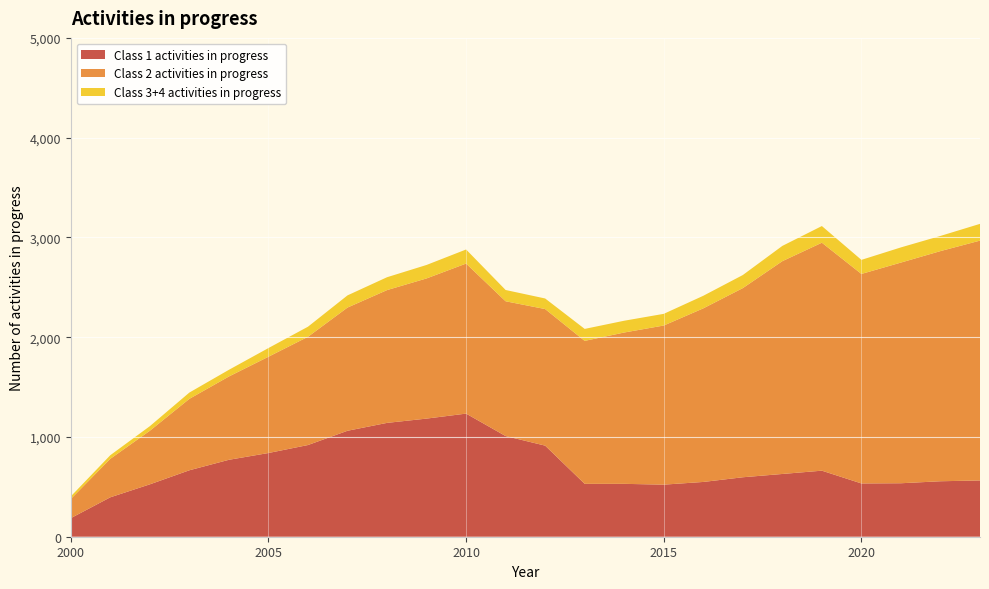

Reading left to right, transcribe all the data shown in this chart.

Class 1 activities in progress: 2000=186	2001=395	2002=525	2003=666	2004=771	2005=839	2006=919	2007=1062	2008=1141	2009=1184	2010=1234	2011=1009	2012=913	2013=530	2014=530	2015=522	2016=549	2017=596	2018=629	2019=662	2020=534	2021=536	2022=556	2023=564
Class 2 activities in progress: 2000=192	2001=386	2002=537	2003=716	2004=835	2005=965	2006=1085	2007=1235	2008=1331	2009=1405	2010=1504	2011=1351	2012=1369	2013=1433	2014=1517	2015=1595	2016=1740	2017=1896	2018=2133	2019=2285	2020=2100	2021=2212	2022=2307	2023=2404
Class 3+4 activities in progress: 2000=26	2001=36	2002=46	2003=63	2004=67	2005=87	2006=101	2007=122	2008=129	2009=135	2010=141	2011=113	2012=106	2013=120	2014=118	2015=117	2016=126	2017=131	2018=153	2019=167	2020=141	2021=152	2022=152	2023=168